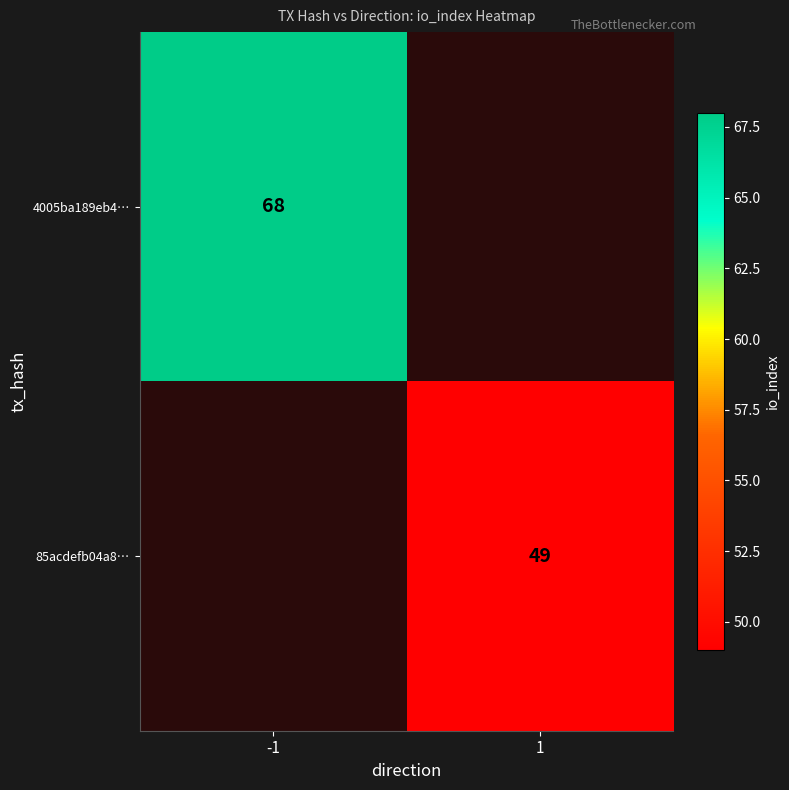

What is the maximum value shown in the chart?

68